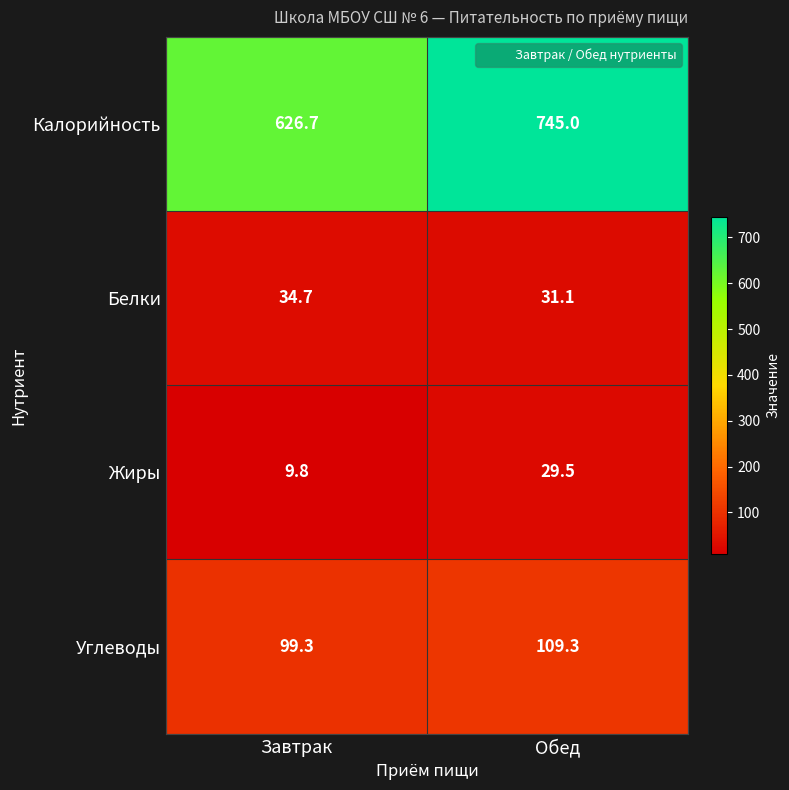

What is the difference between the highest and lowest values at Завтрак?

616.9